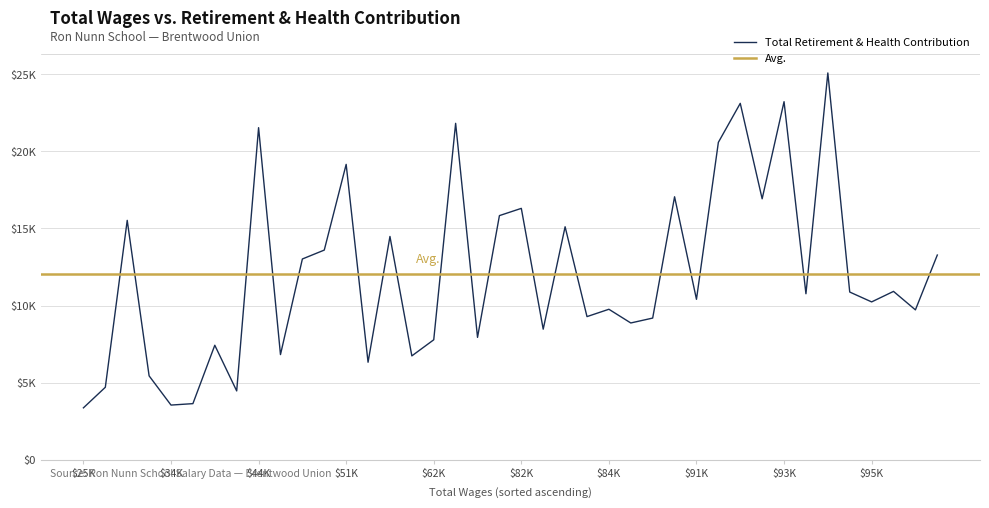

List the labels in order of value, smallest first.

39, 35, 34, 32, 38, 36, 26, 24, 30, 33, 23, 21, 18, 14, 13, 16, 1, 15, 4, 11, 6, 3, 2, 29, 0, 28, 25, 17, 37, 20, 19, 8, 12, 27, 10, 31, 22, 9, 7, 5